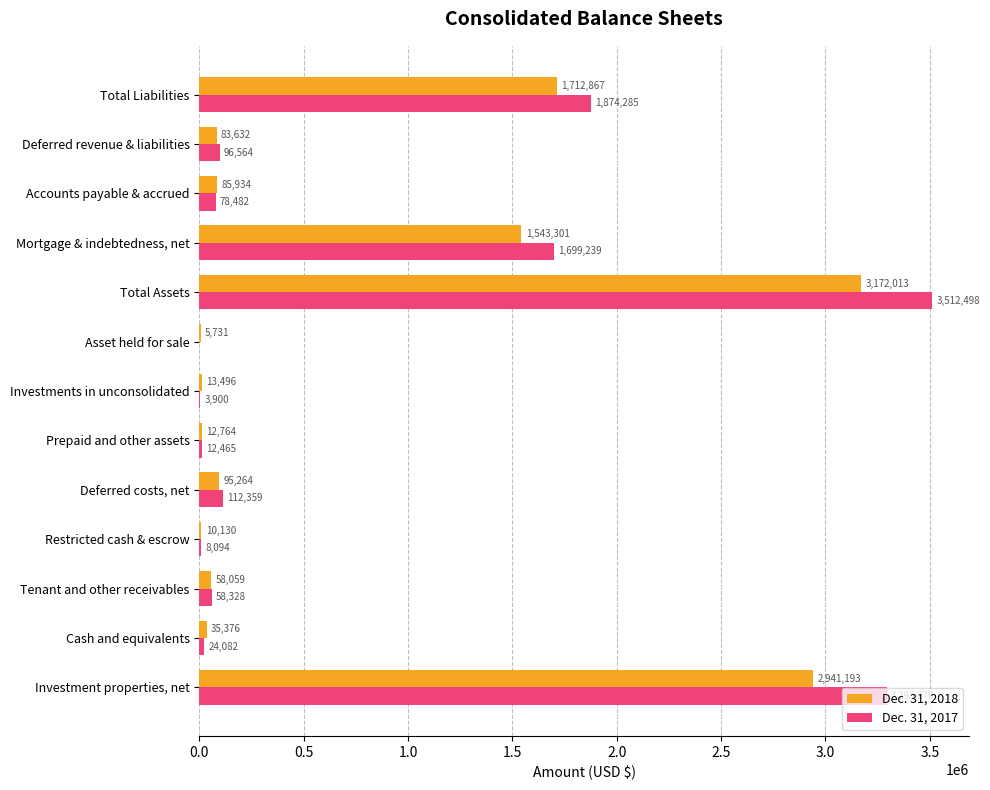

Which label corresponds to the largest value in the chart?

Total Assets